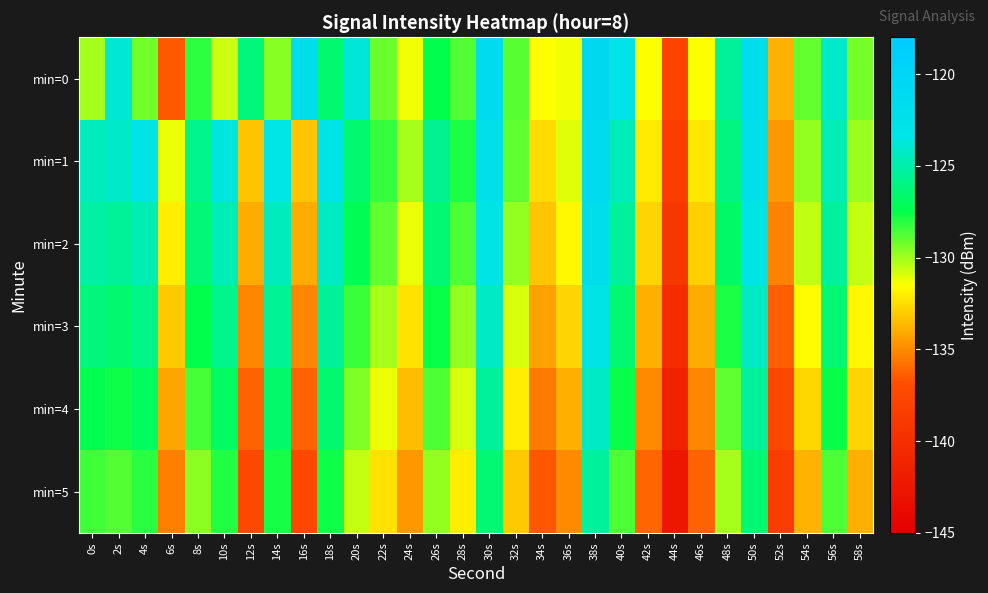

List the series in order of their peak value, highest first.

min=0, min=1, min=2, min=3, min=4, min=5